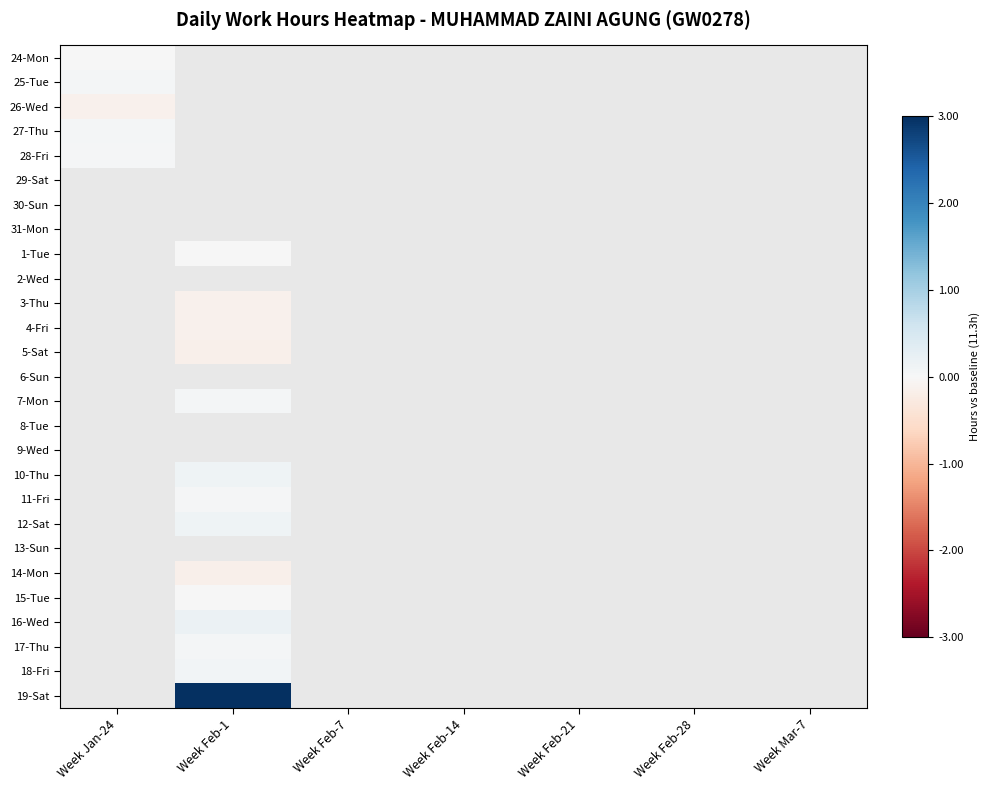

Which label corresponds to the smallest value in the chart?

Week Feb-1